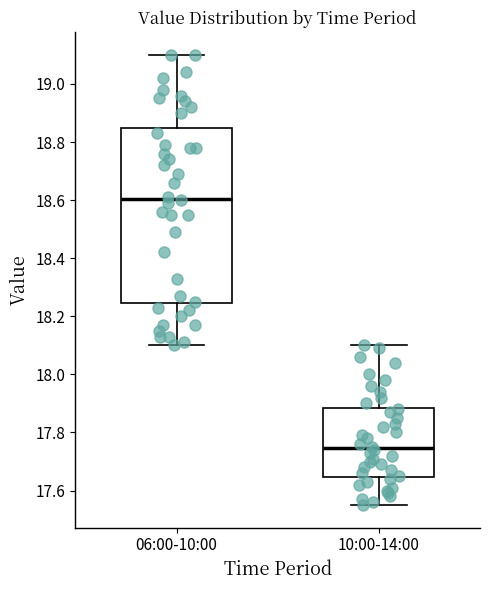

Reading left to right, read every box against the y-axis: the position of its median line, the range the box covers, and the ends of its whiskers. The values are not printed on the chart, so give them approximately, as read against the axis.

06:00-10:00: median 18.60, box 18.24 to 18.84, whiskers 18.10 to 19.10
10:00-14:00: median 17.74, box 17.64 to 17.88, whiskers 17.56 to 18.10